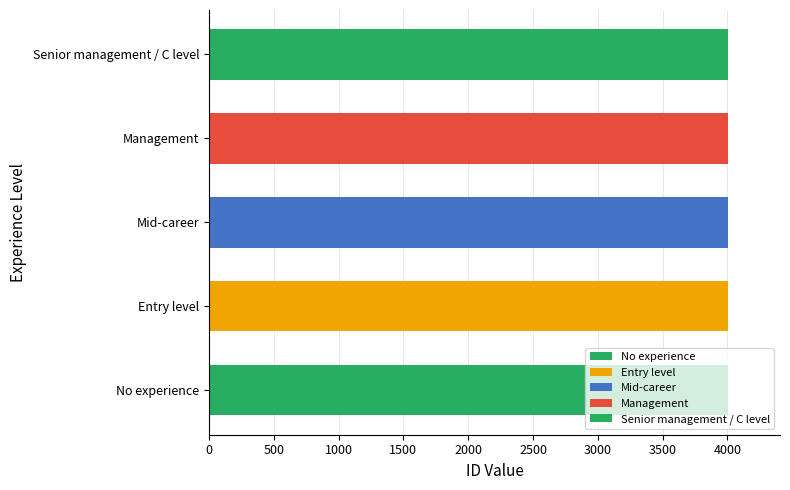

Are the bars grouped side by side (vs. stacked)?

No